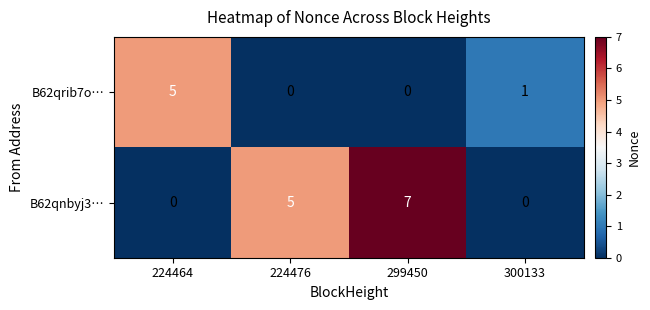

How many series are shown in this chart?

2